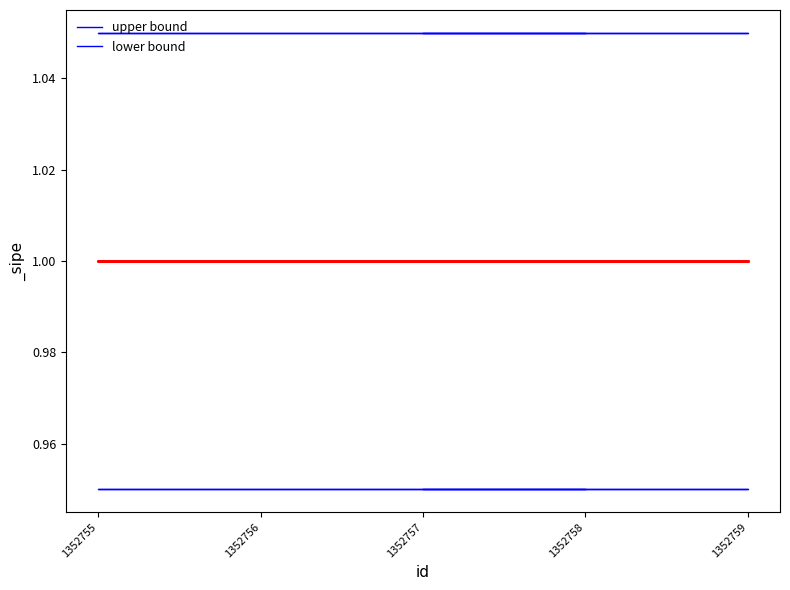

Reading right to left, transcribe all the data shown in this chart.

upper bound: 1.1	1.1	1.1	1.1	1.1
lower bound: 0.9	0.9	0.9	0.9	0.9